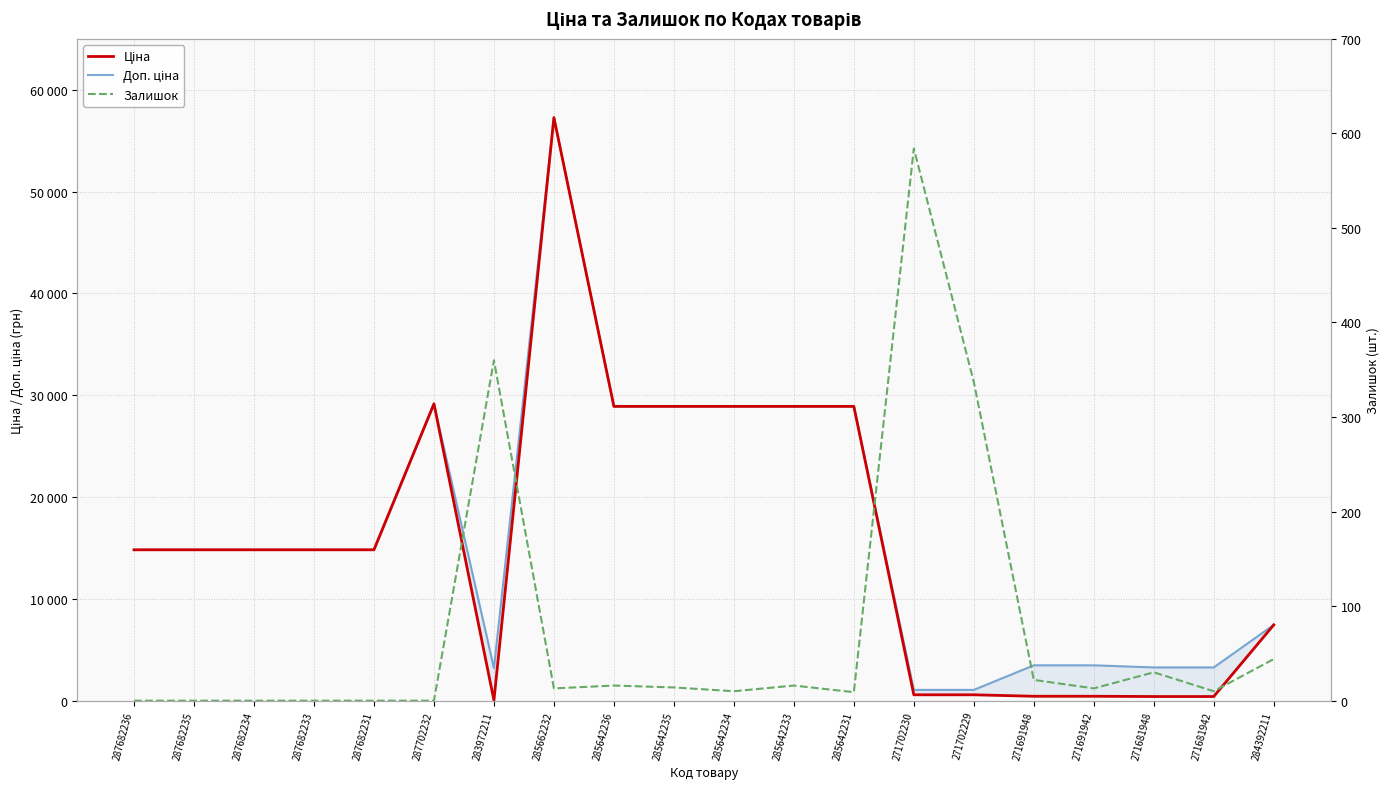

At which label is Залишок closest to 292?

271702229